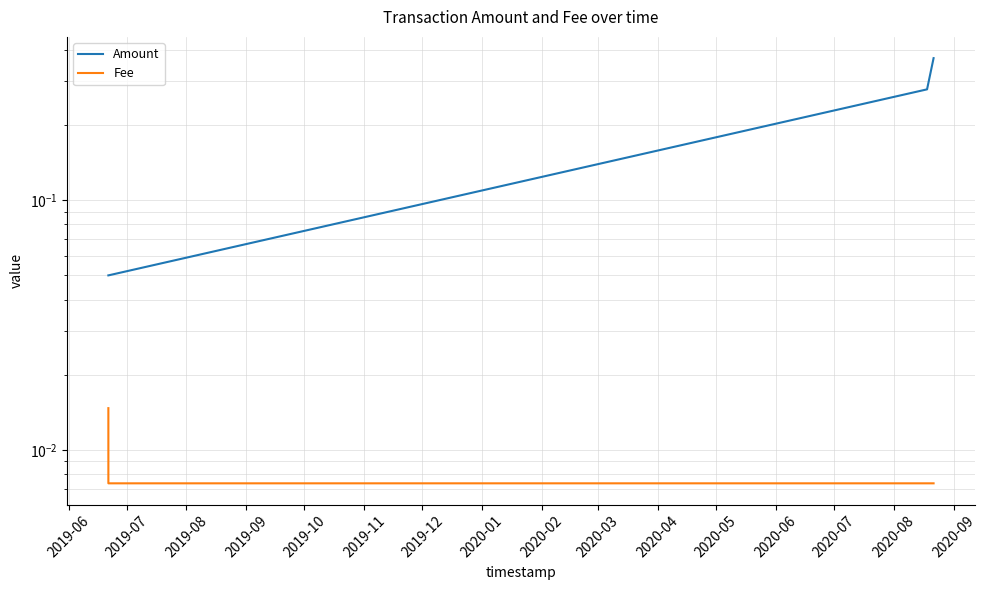

The value of Fee at 2019-08 is 0.0. True or false?

True